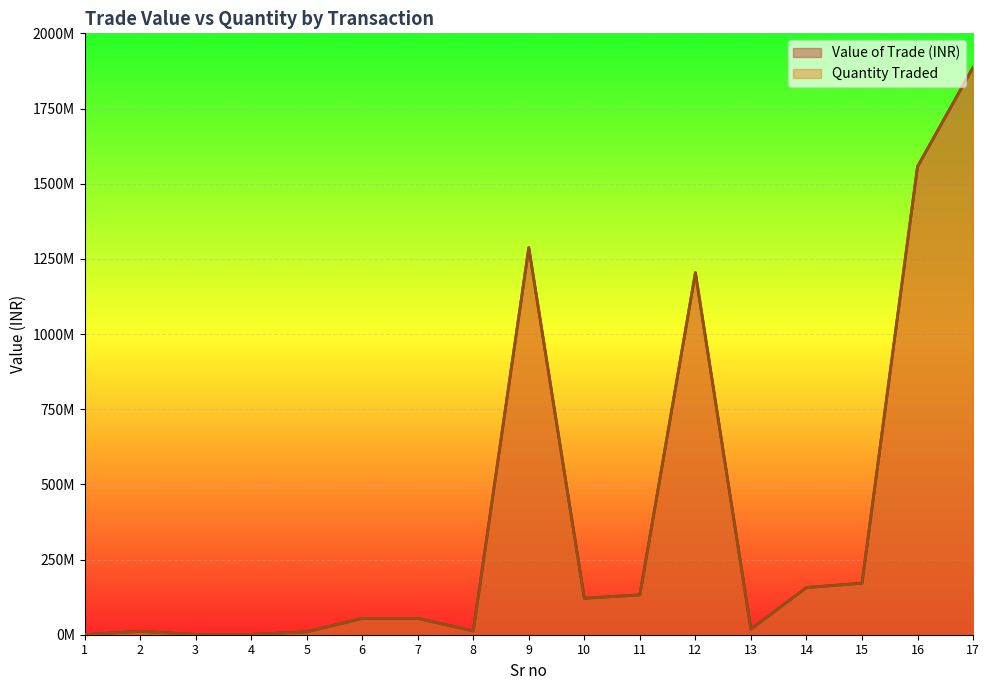

At which category is the sum across all series the highest?

17